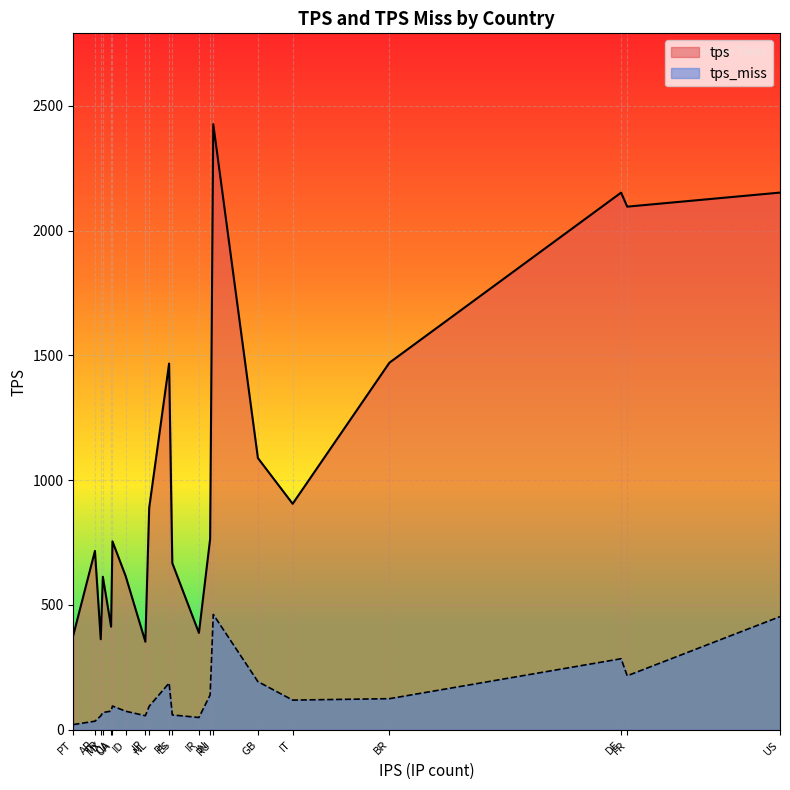

Reading left to right, what are all the values shown in this chart?

tps: RU=2426.7	US=2152.5	DE=2152.3	FR=2096.2	BR=1471.0	PL=1467.5	GB=1088.8	IT=905.6	NL=889.0	IN=764.6	UA=755.1	AR=716.7	ES=668.1	ID=616.2	MX=613.1	CA=413.0	IR=388.0	PT=378.6	TR=362.8	JP=353.0
tps_miss: RU=462.2	US=453.4	DE=284.6	FR=216.4	BR=124.7	PL=187.3	GB=193.0	IT=118.9	NL=94.3	IN=139.6	UA=95.2	AR=34.3	ES=59.5	ID=74.4	MX=69.1	CA=74.9	IR=49.2	PT=20.8	TR=55.6	JP=56.4